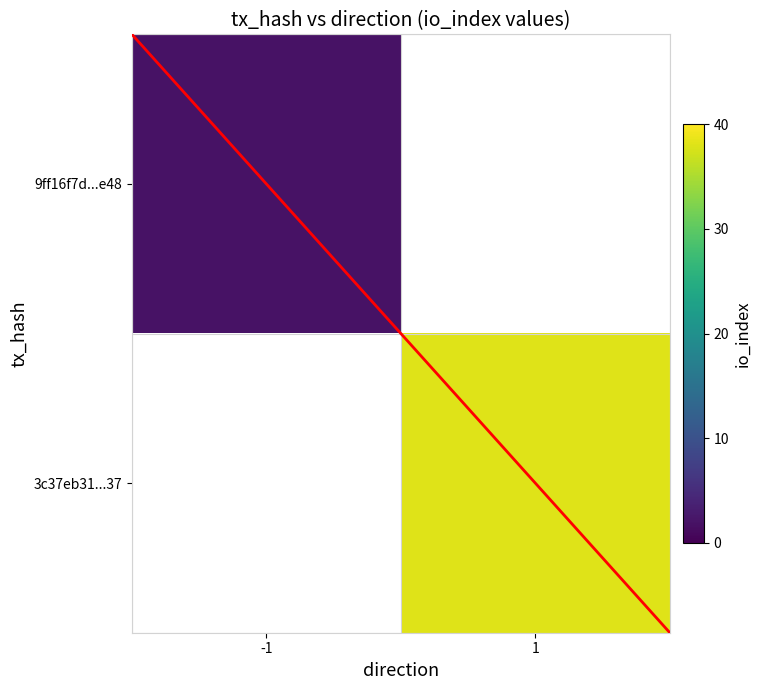

True or false: 3c37eb31...37 has a value of 38.0 at 1.

True